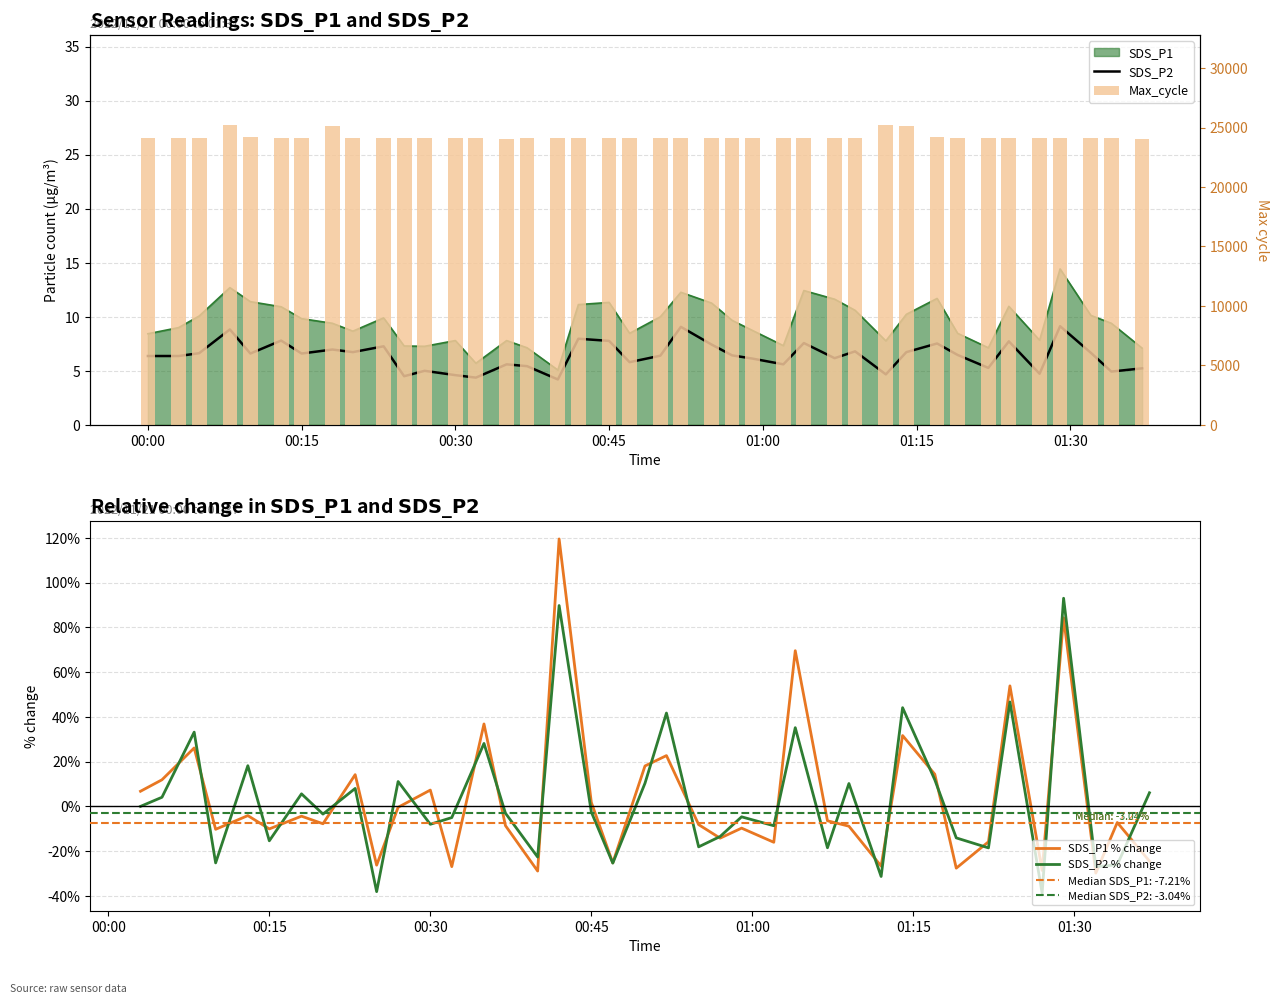

How many data points in Max_cycle are less than 24112?

20